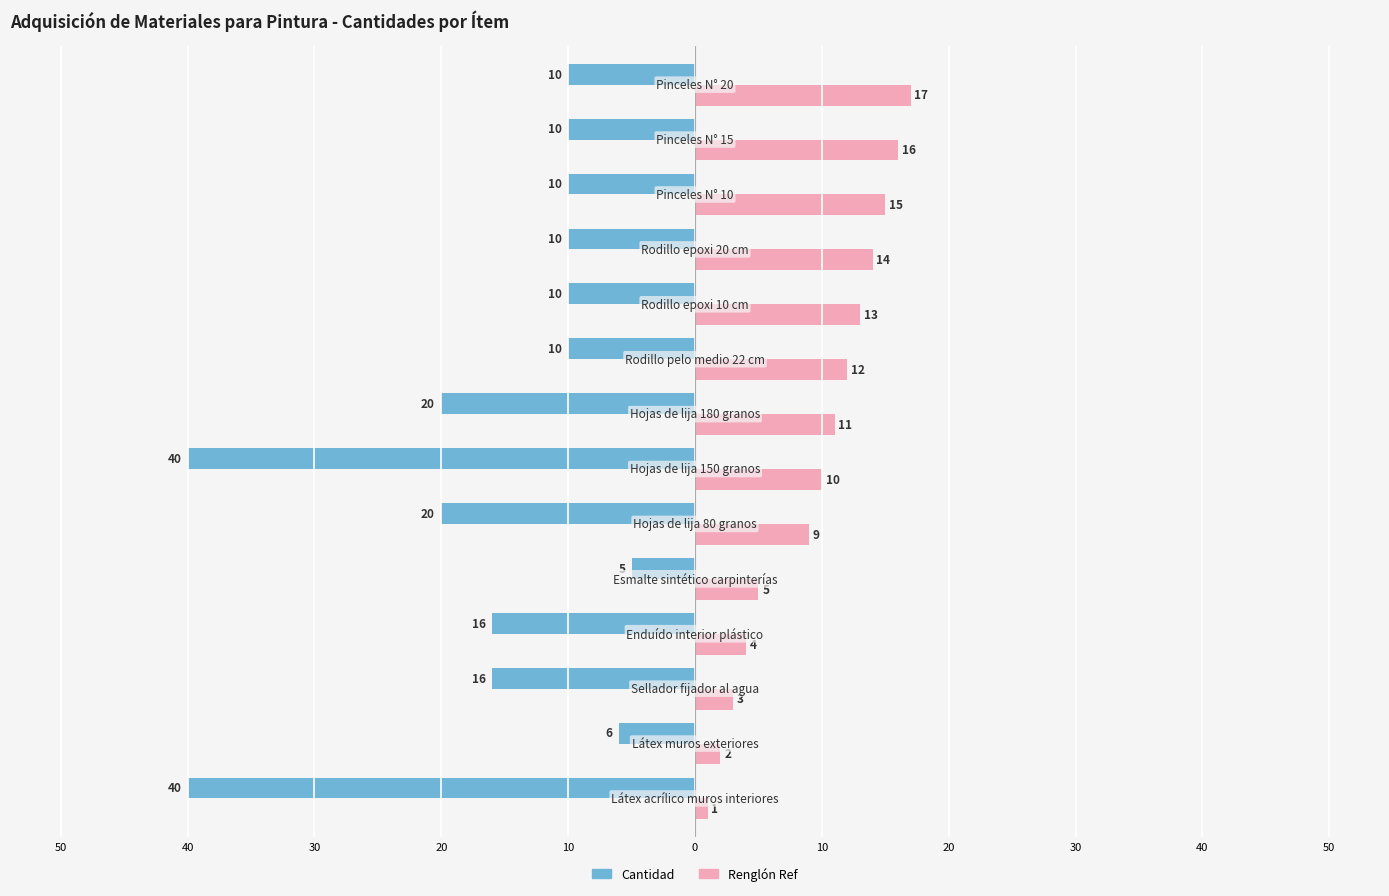

What are all the series names shown in the legend?

Cantidad, Renglón Ref